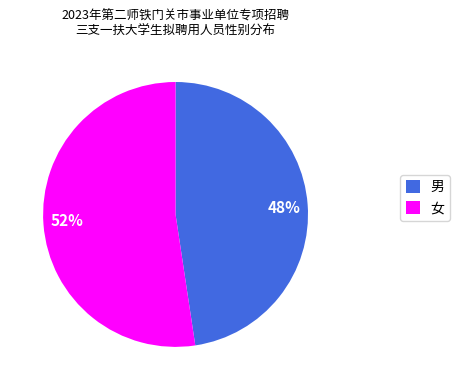

To the nearest percent, what is the combined percentage of 女 and 男?

100%